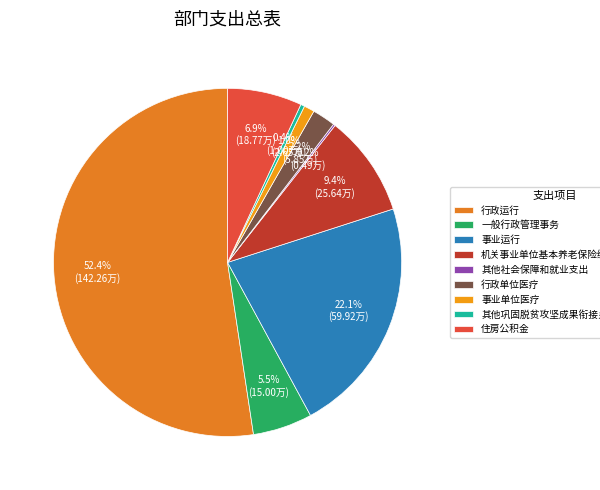

What percentage is NOT represented by 行政运行?

47.6%